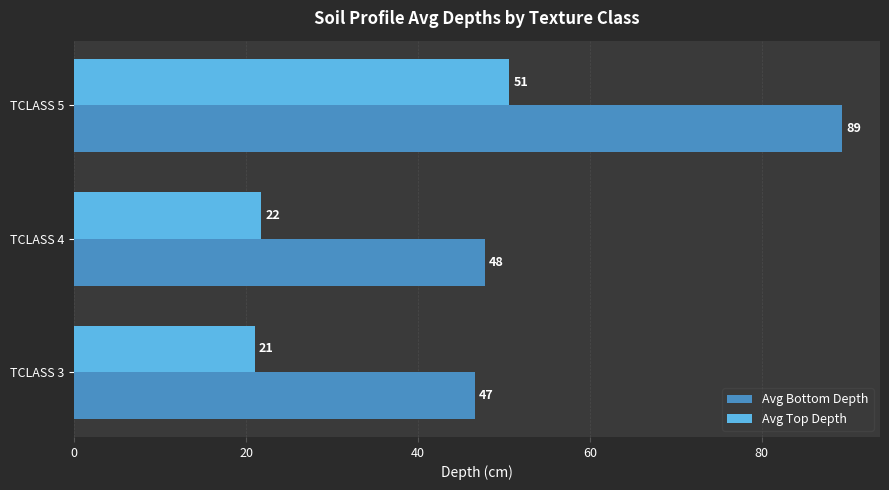

What are all the series names shown in the legend?

Avg Bottom Depth, Avg Top Depth